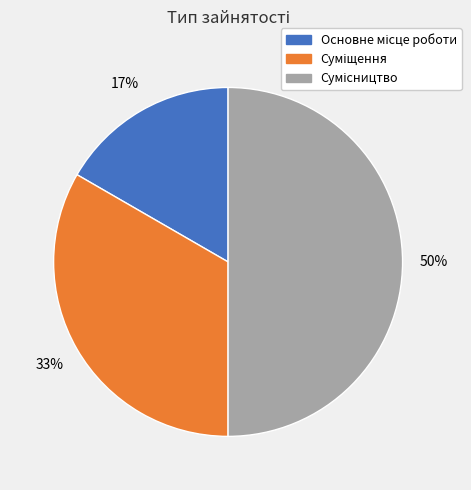

To the nearest percent, what is the average slice percentage?

33%